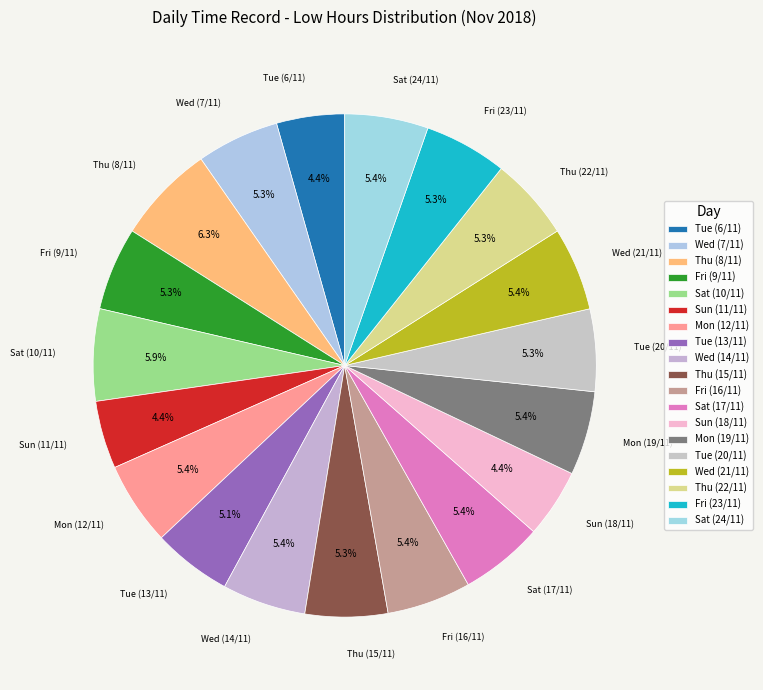

How many segments does this pie chart have?

19